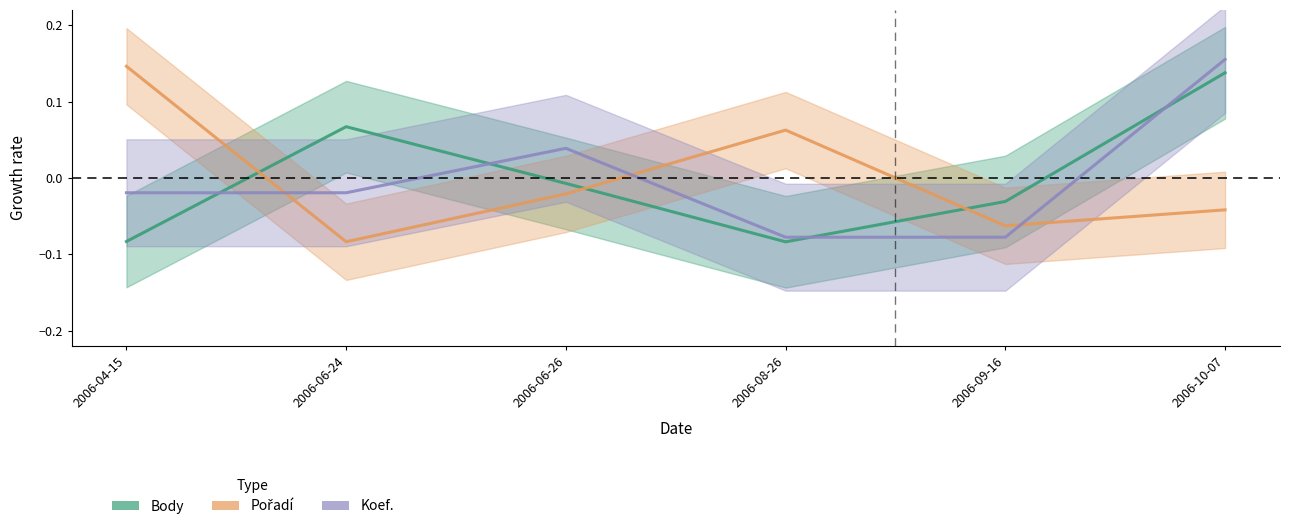

Which series has the largest total across all categories?

Pořadí